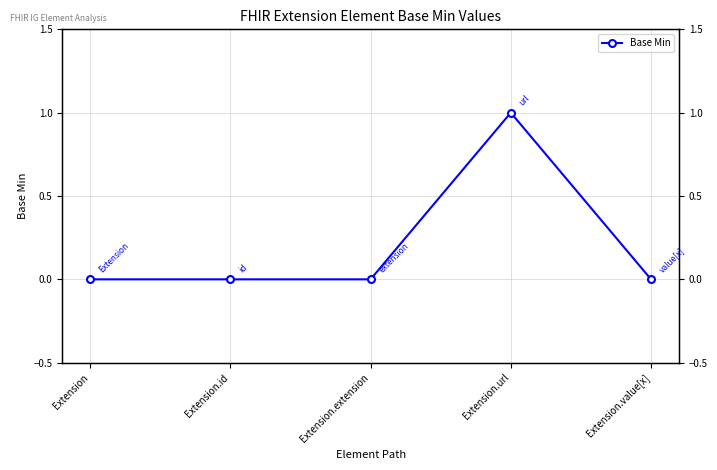

True or false: the data shows 0 at Extension.

True